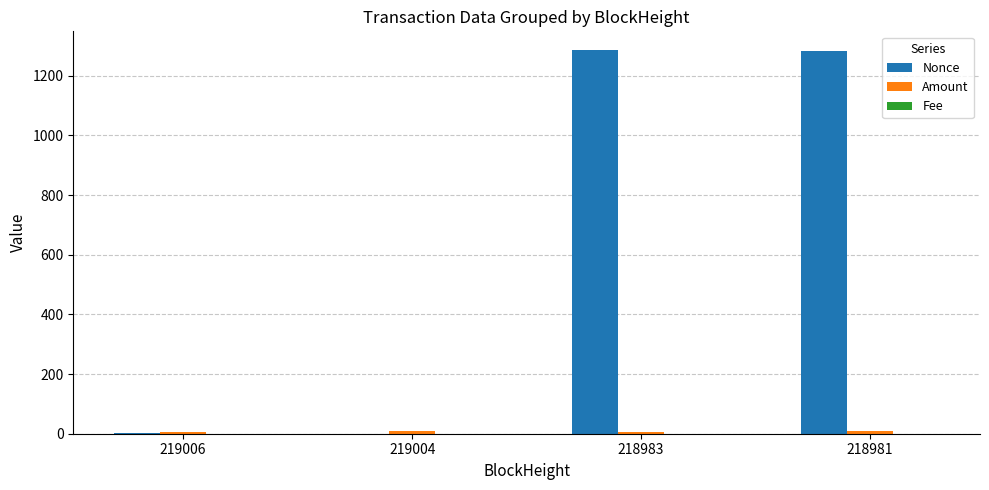

The value of Nonce at 218981 is 1284.0. True or false?

True